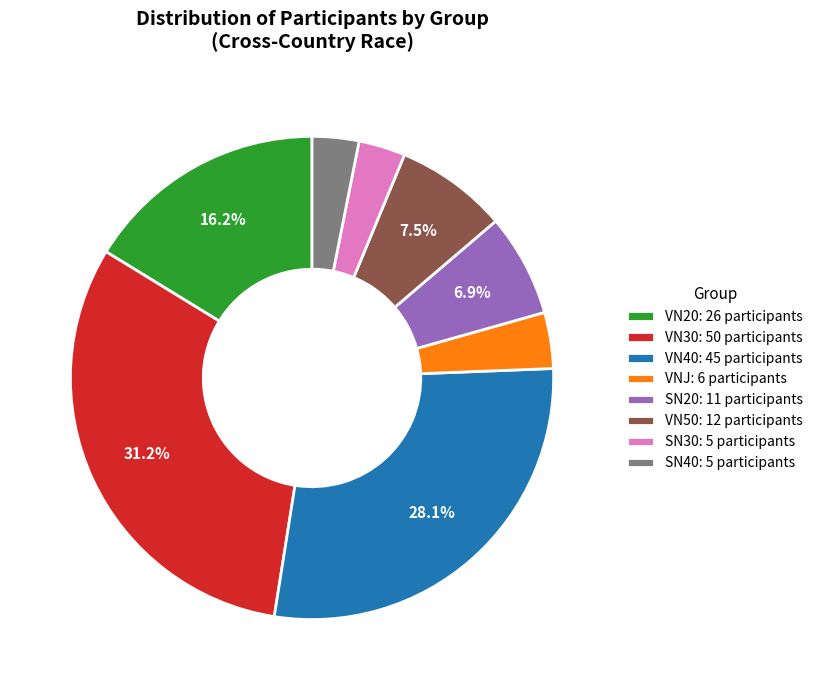

Which slice is the largest?

VN30: 50 participants